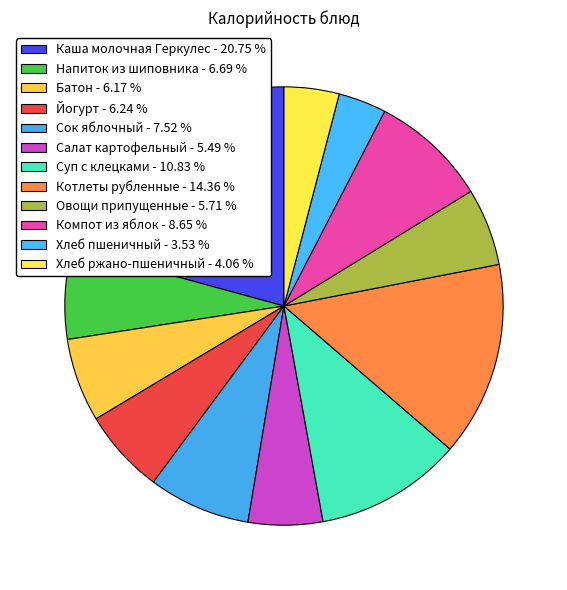

The Сок яблочный slice represents 8% of the pie. True or false?

True